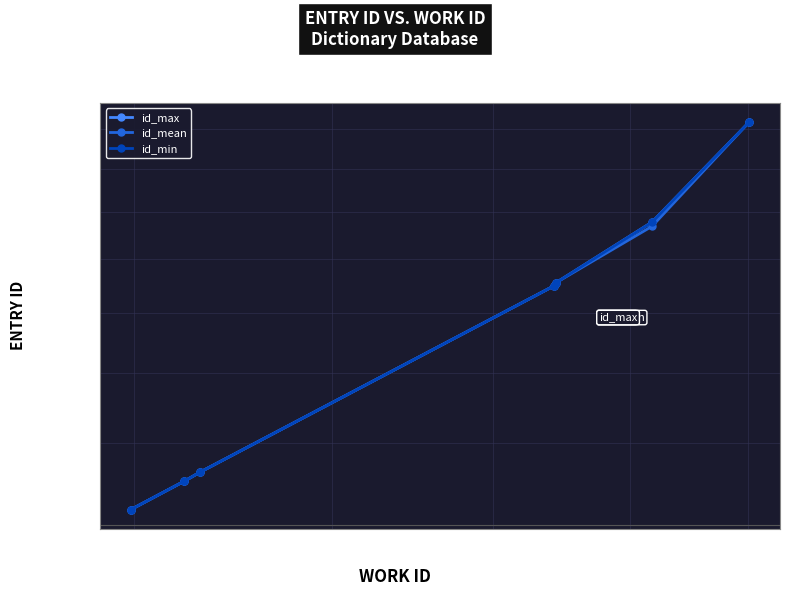

Is it true that id_mean equals 3926.0 at 5?

False